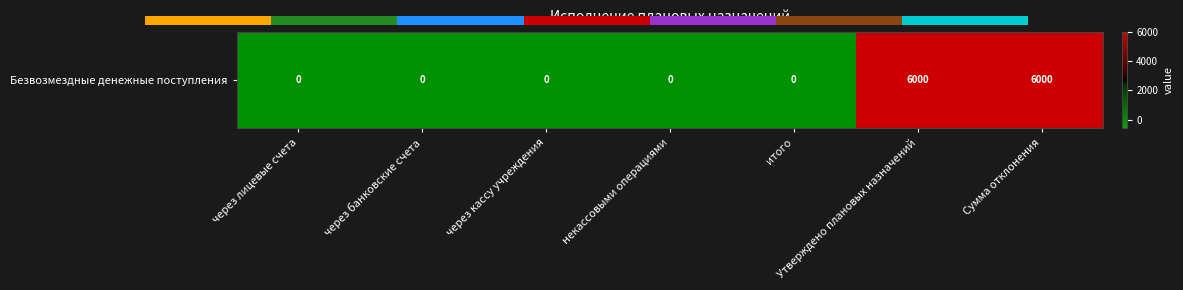

What is the sum of the values at через банковские счета and Утверждено плановых назначений?

6000